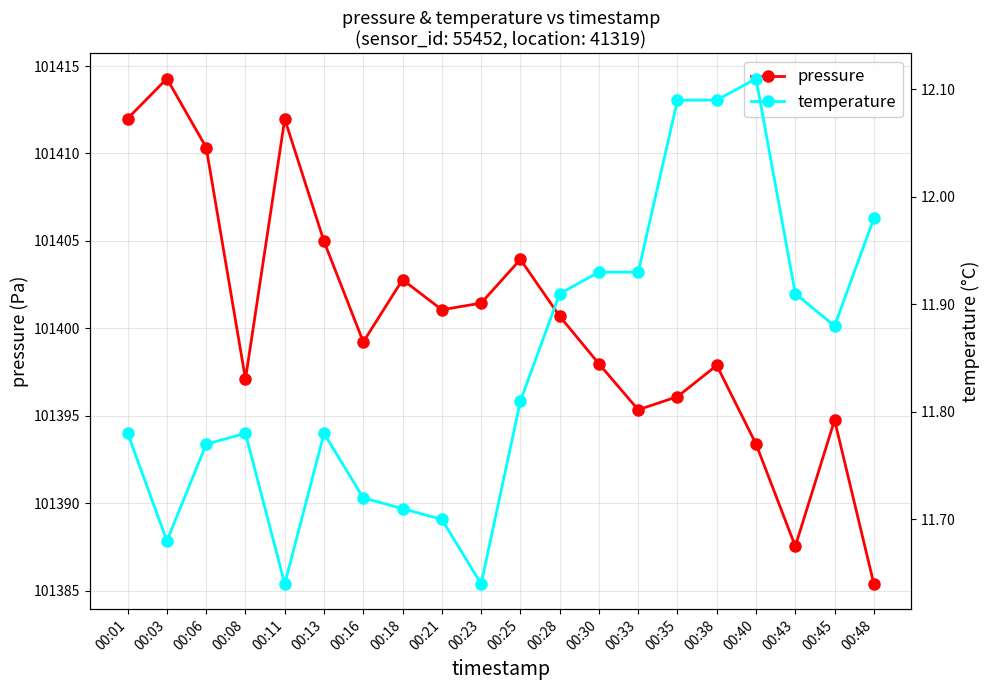

At which label is pressure closest to 101399?

00:16